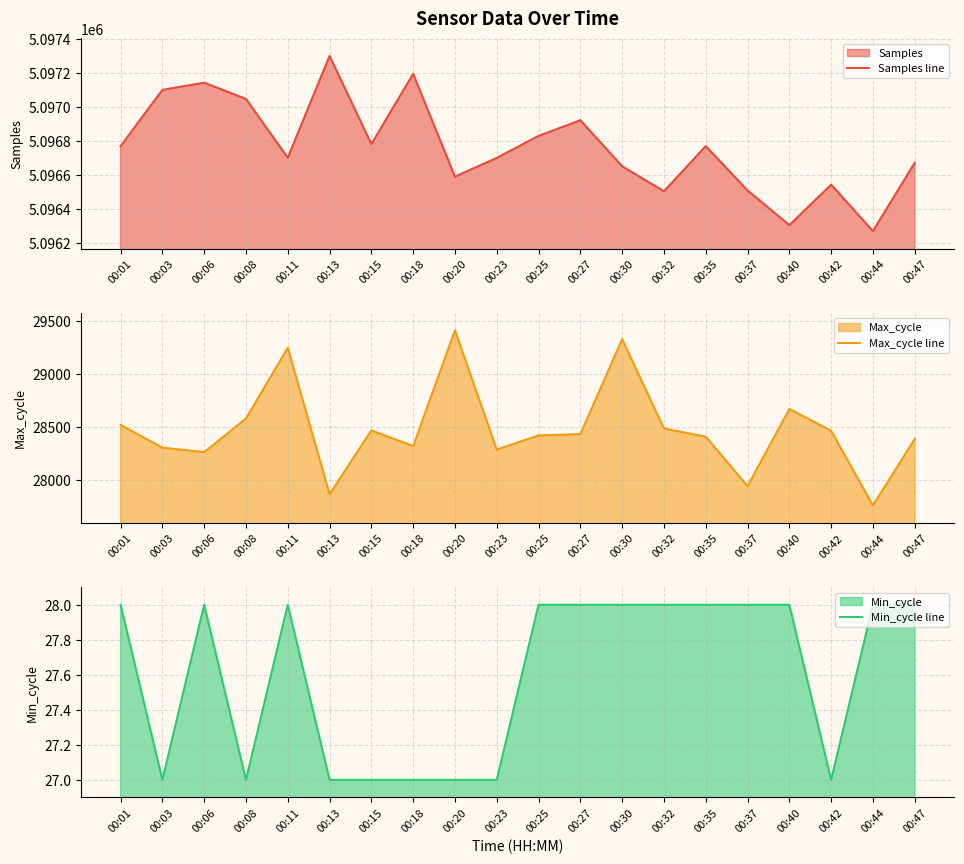

Reading left to right, what are all the values shown in this chart?

Samples line: 5096770	5097100	5097142	5097047	5096702	5097299	5096782	5097194	5096591	5096701	5096830	5096922	5096652	5096505	5096770	5096510	5096307	5096544	5096272	5096672
Max_cycle line: 28521	28307	28265	28581	29246	27870	28469	28322	29410	28289	28422	28434	29327	28488	28410	27946	28670	28466	27764	28389
Min_cycle line: 28	27	28	27	28	27	27	27	27	27	28	28	28	28	28	28	28	27	28	28